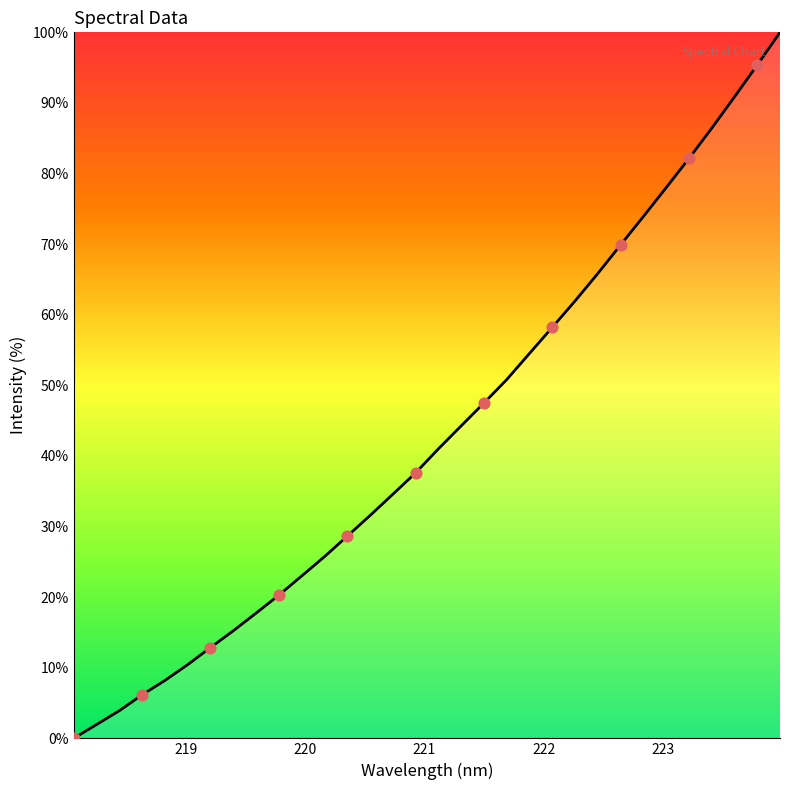

What is the difference between the maximum and minimum values?

100.0